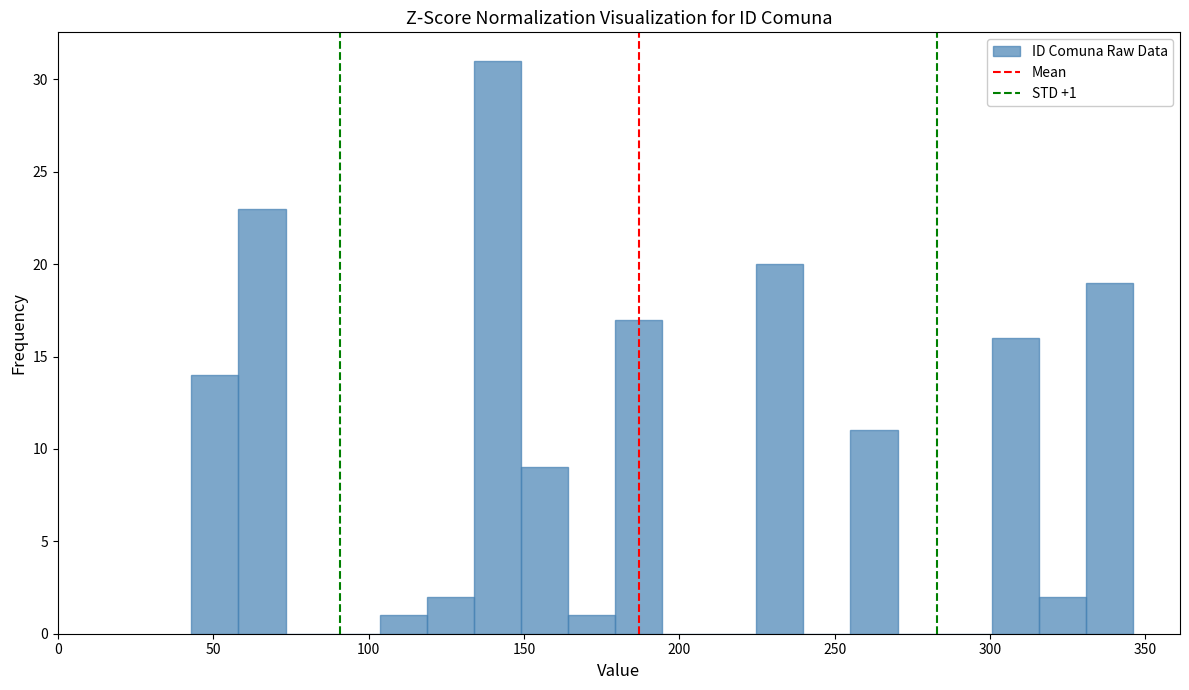

Read against the x-axis, roughly where is the centre of the tallest bar?

140